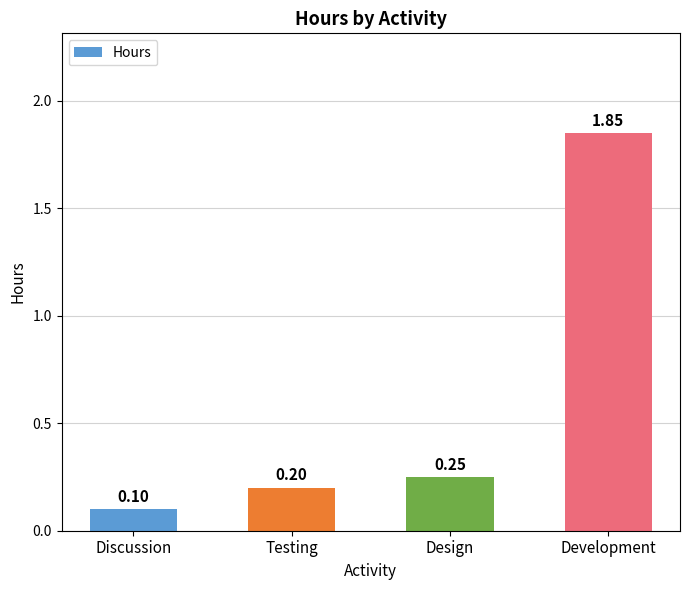

What is the label of the 1st bar from the left?

Discussion